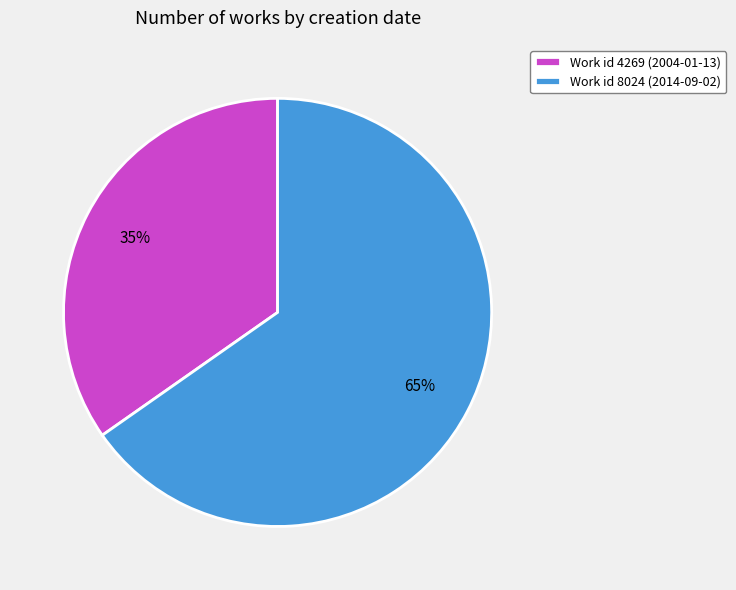

Which category has the biggest portion of the pie?

Work id 8024 (2014-09-02)